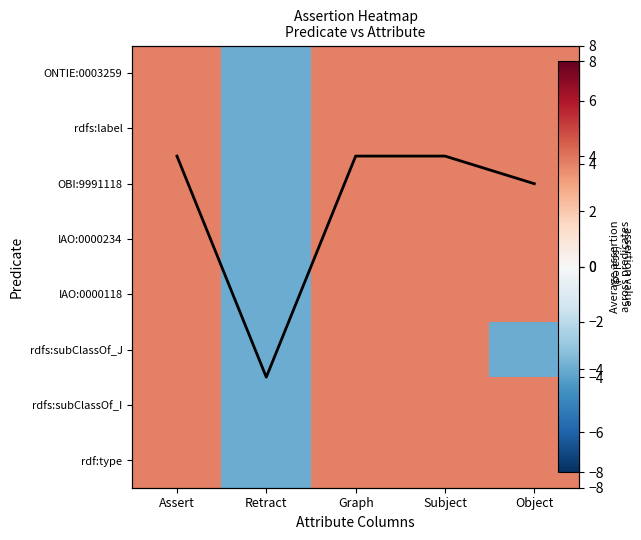

Count the rdfs:subClassOf_J values in the range -4 to 4.

5